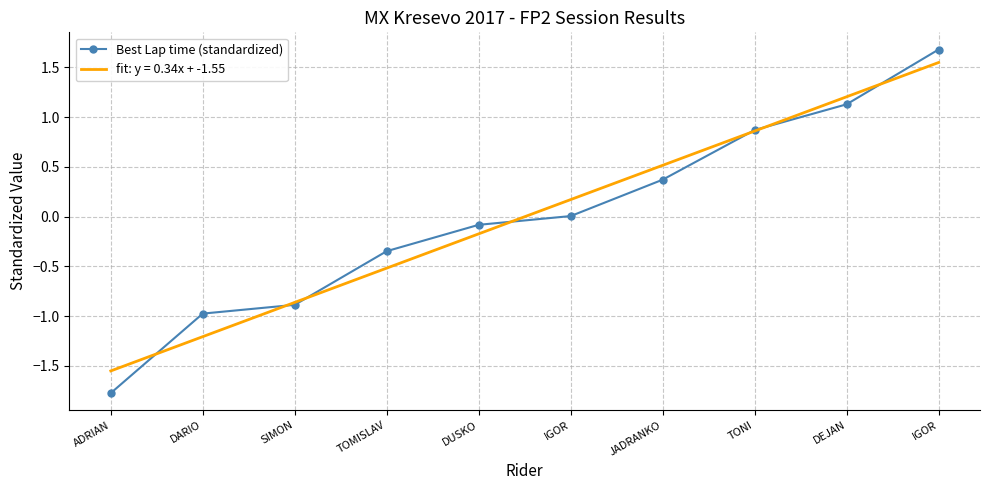

What are all the series names shown in the legend?

Best Lap time (standardized), fit: y = 0.34x + -1.55